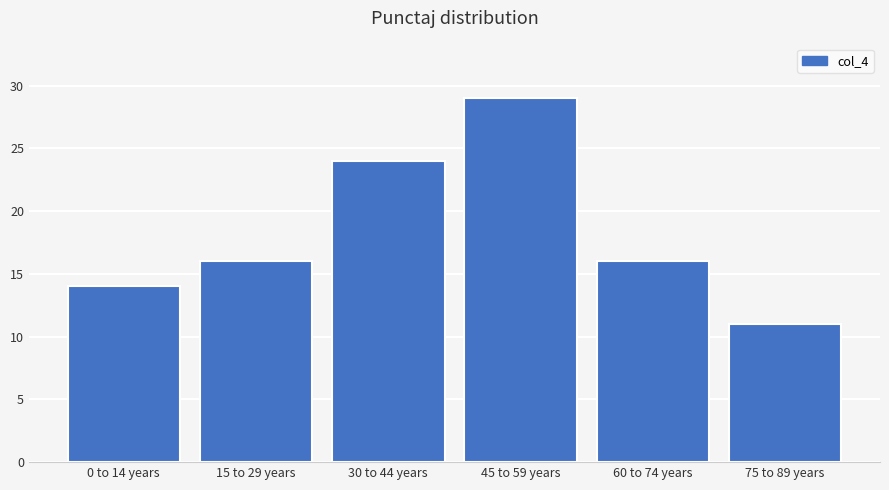

Reading left to right, list all the values displayed in this chart.

0 to 14 years=14	15 to 29 years=16	30 to 44 years=24	45 to 59 years=29	60 to 74 years=16	75 to 89 years=11